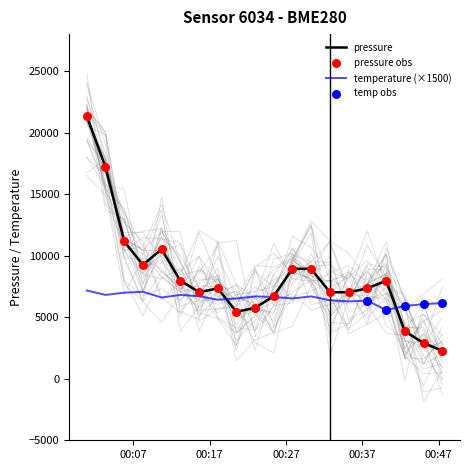

What is the minimum value for temperature (×1500)?

5580.0